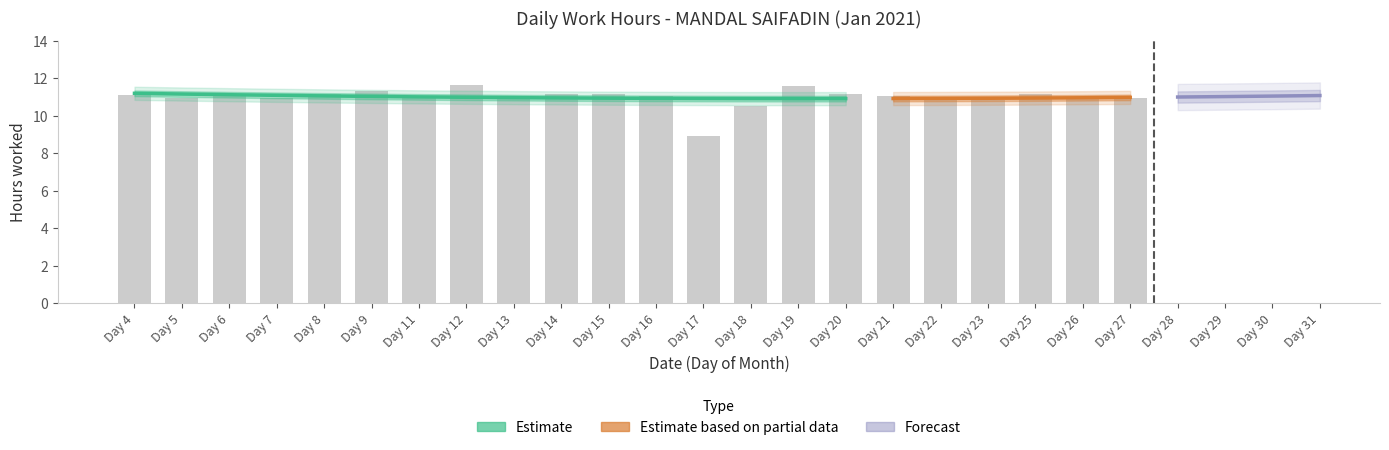

Which category has the highest value across all series?

Day 12